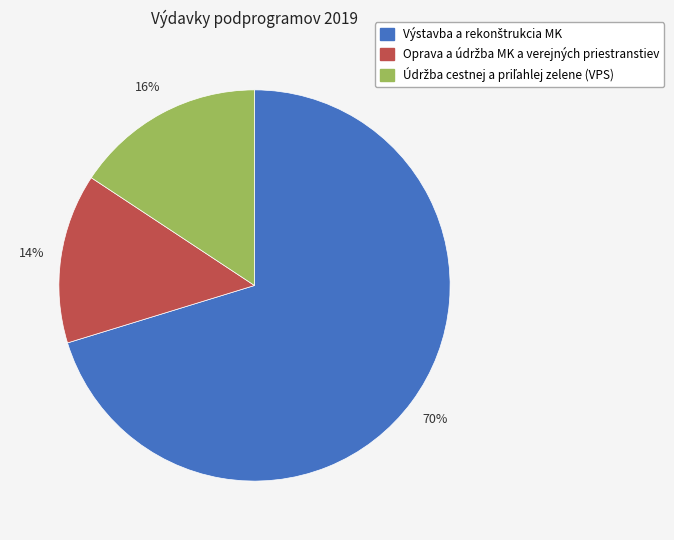

Is there a majority slice in this chart?

Yes